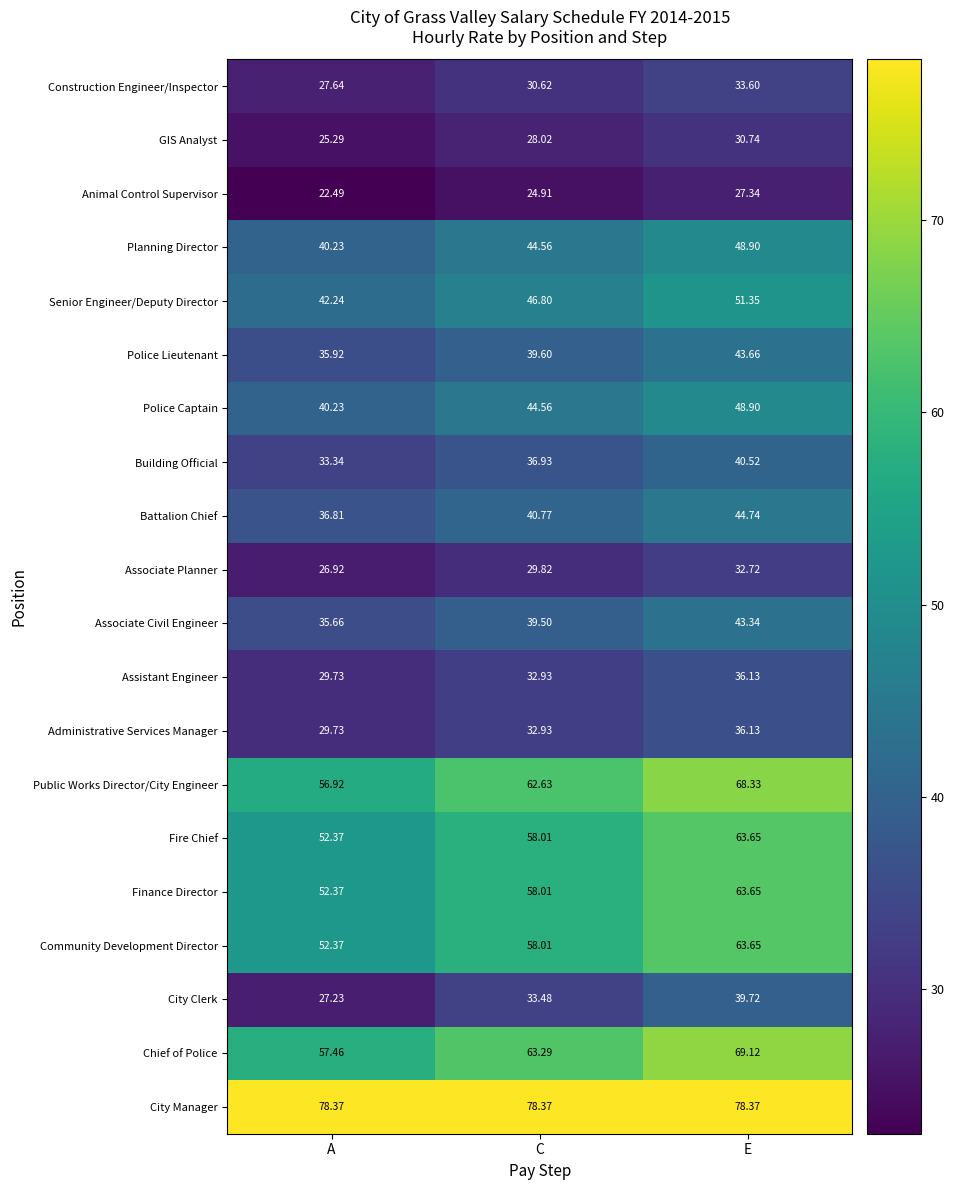

What is the minimum value shown in the chart?

22.5